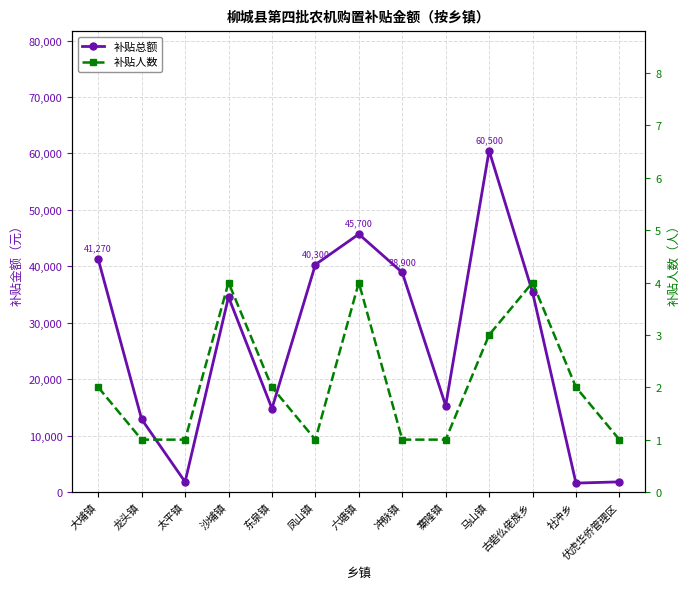

What is the sum of the 补贴人数 values at 太平镇 and 古砦仫佬族乡?

5